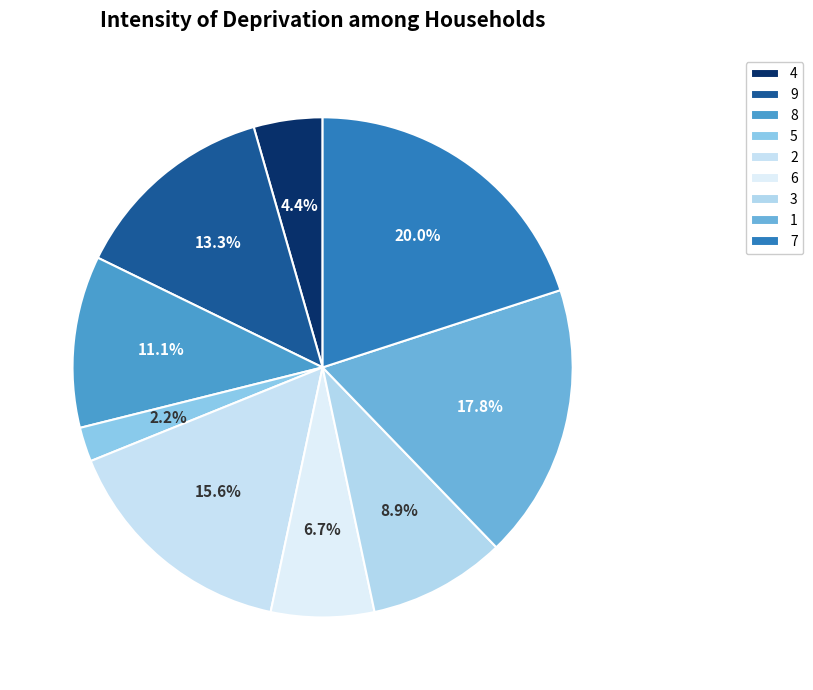

What is the smallest slice in the pie chart?

5